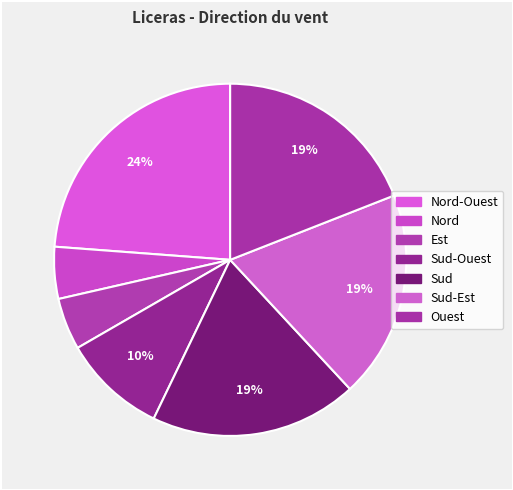

Does any single category account for the majority?

No